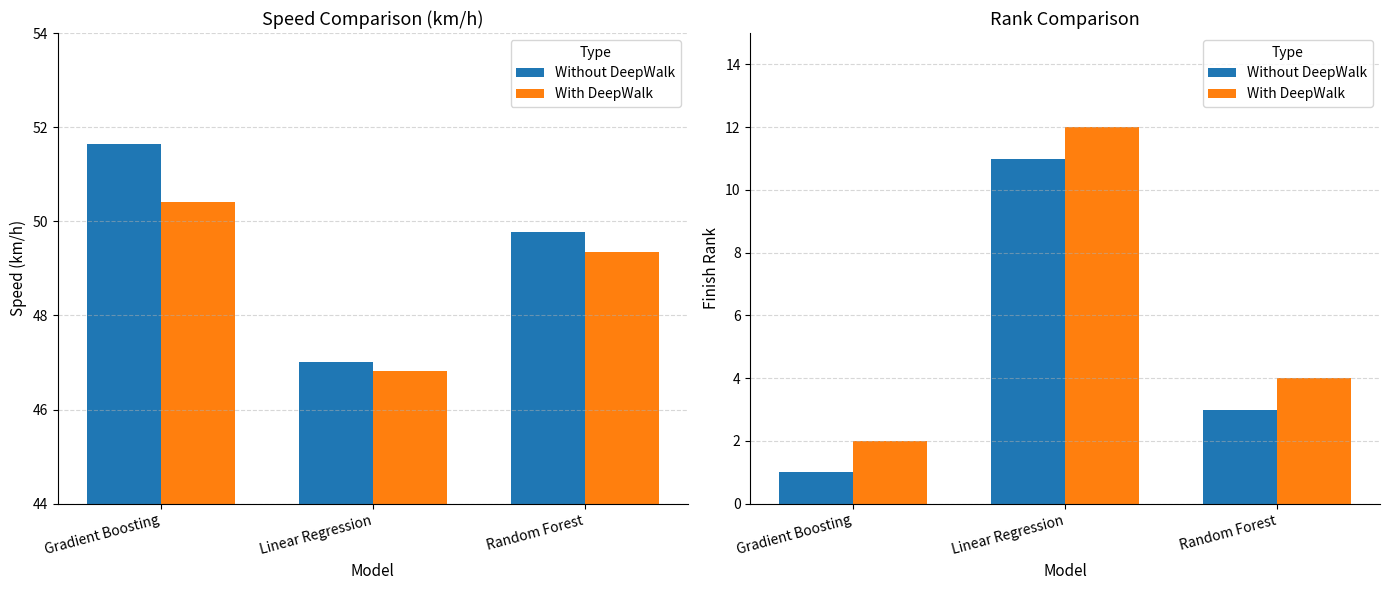

List the series in order of their overall mean, lowest first.

Without DeepWalk, With DeepWalk